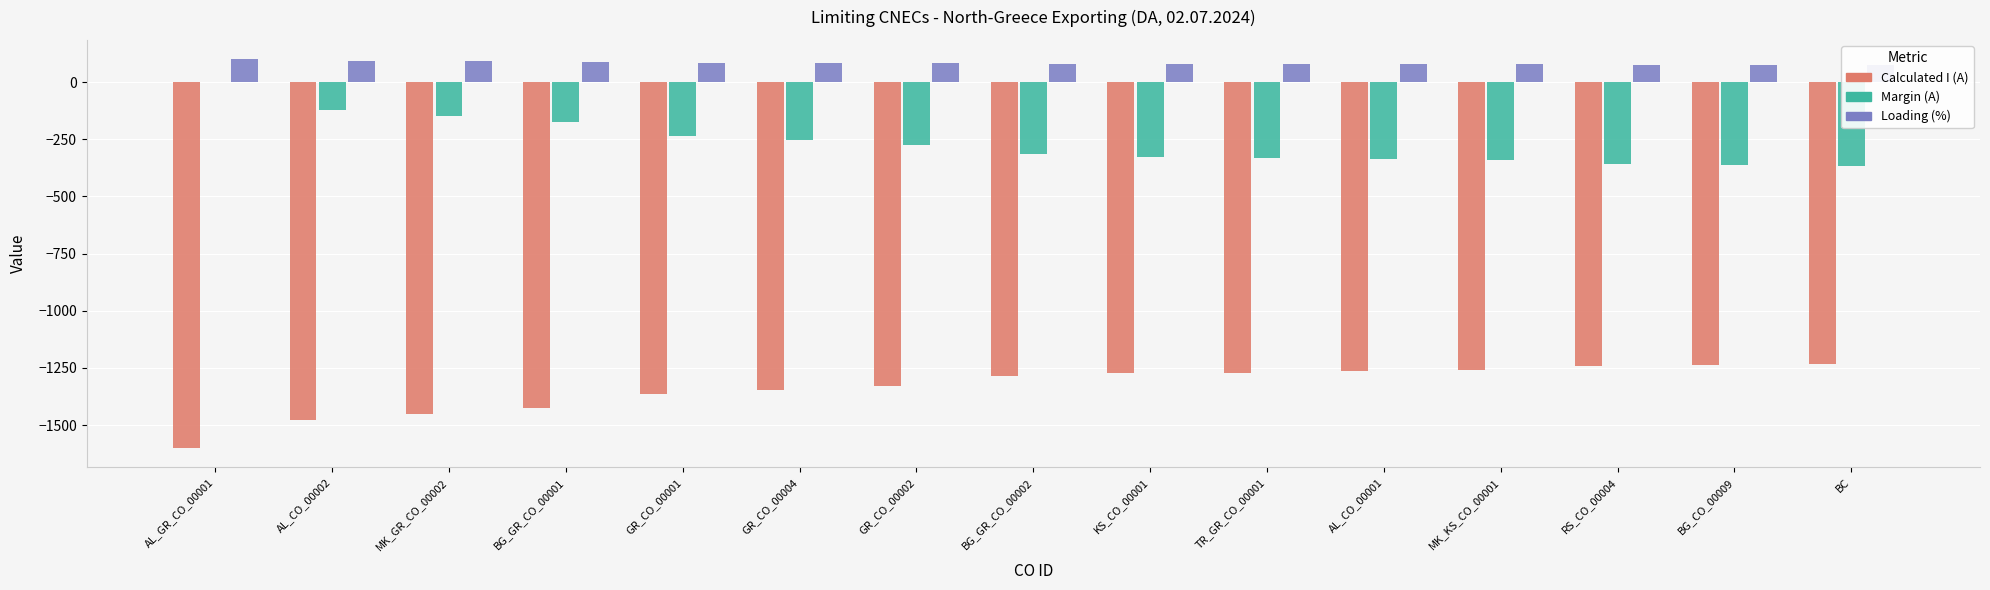

What is the difference between the Calculated I (A) values at AL_GR_CO_00001 and BG_GR_CO_00001?

175